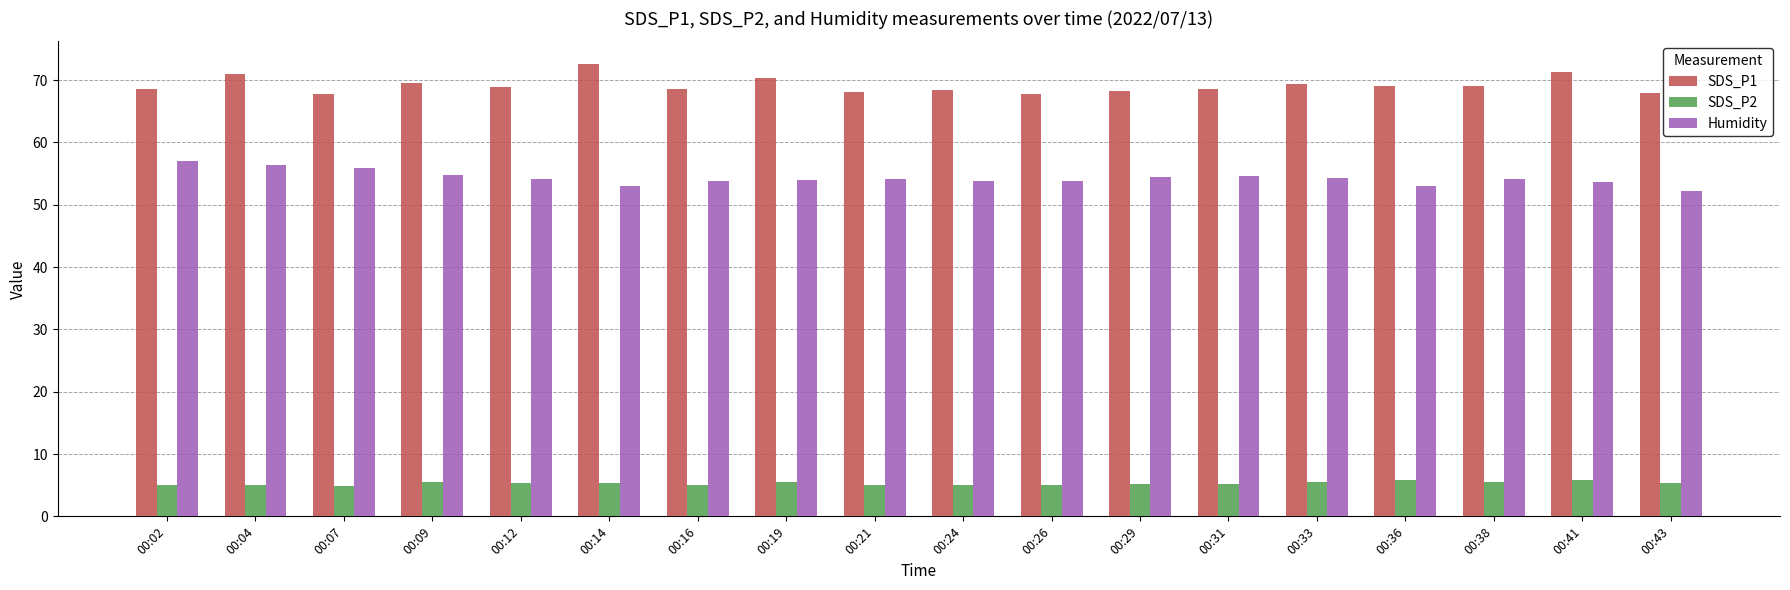

The SDS_P1 series shows 68.0 at 00:43. True or false?

True